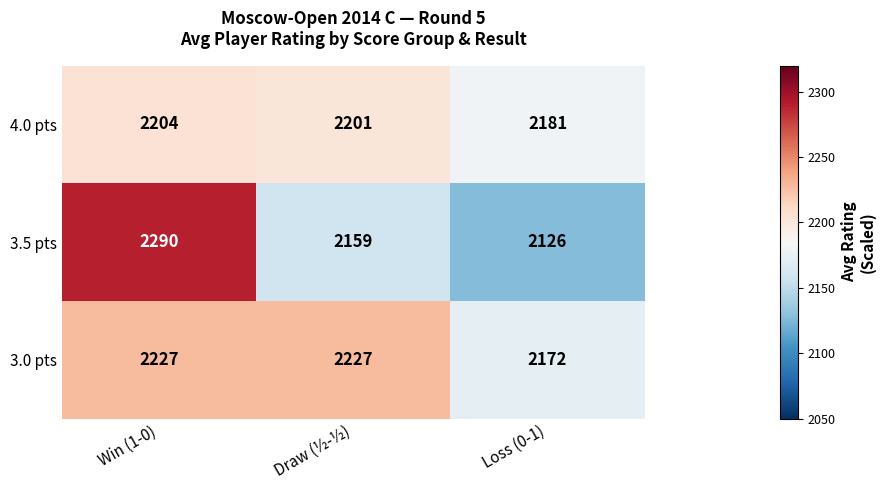

How many 3.5 pts values are between 2126 and 2290?

3